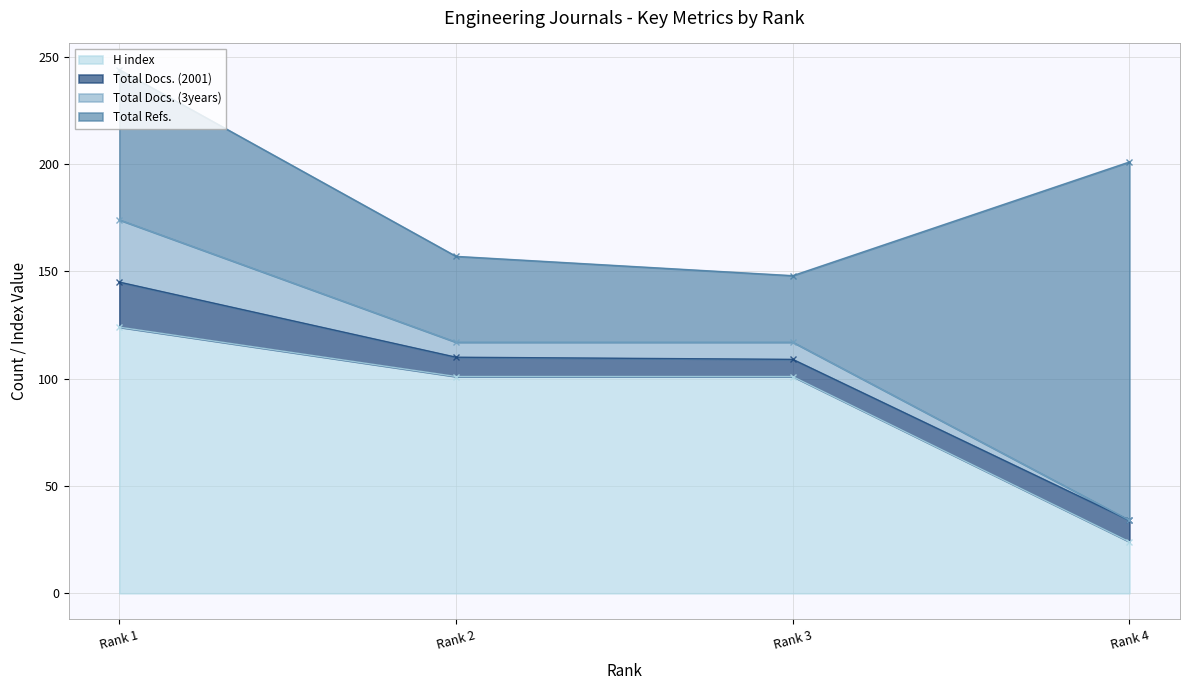

True or false: Total Docs. (2001) and H index cross at least once.

False